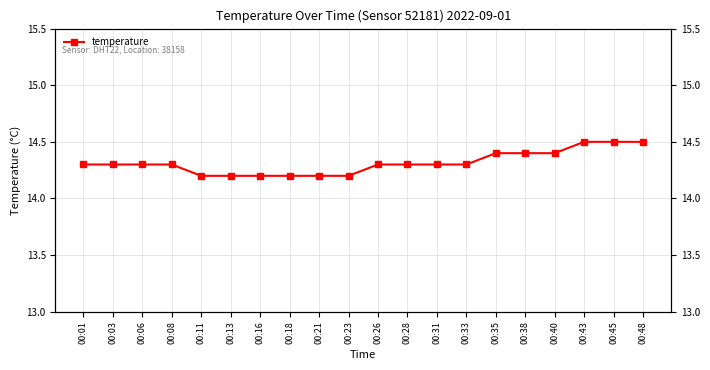

How many lines are shown in the chart?

1